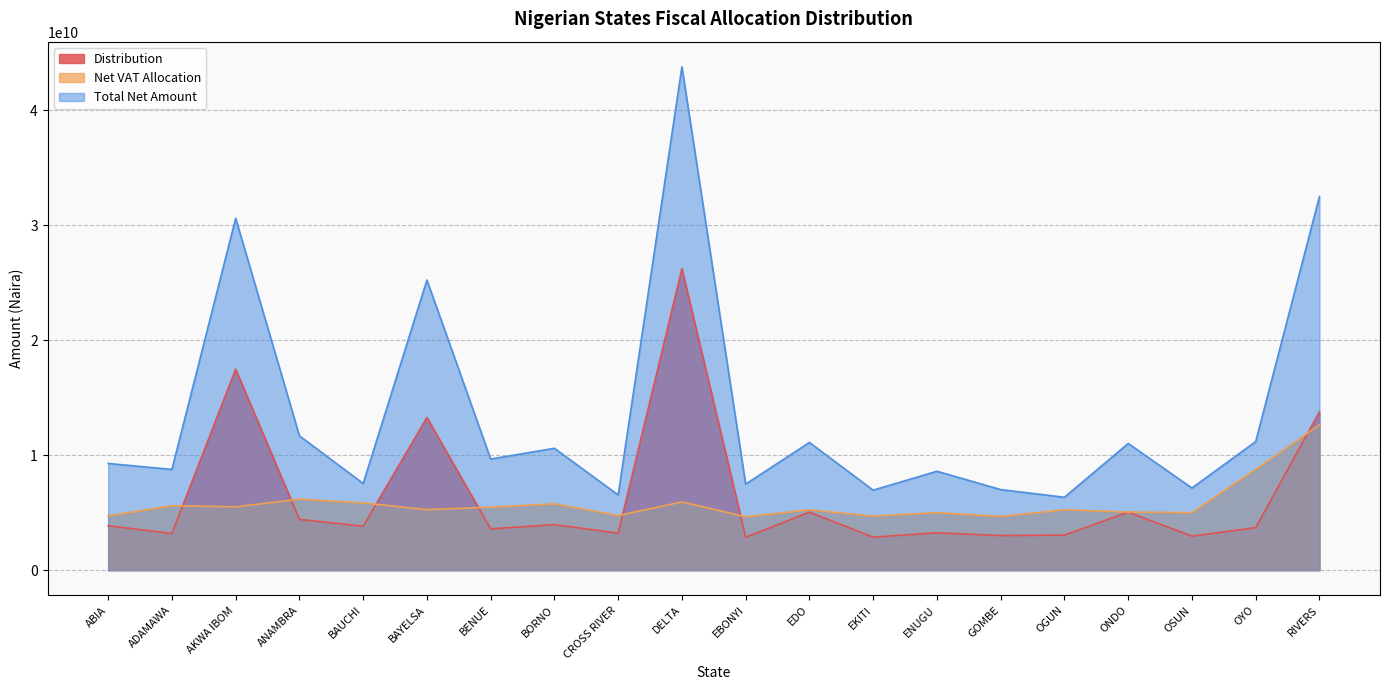

What value does the Net VAT Allocation series have at GOMBE?

4665480284.6